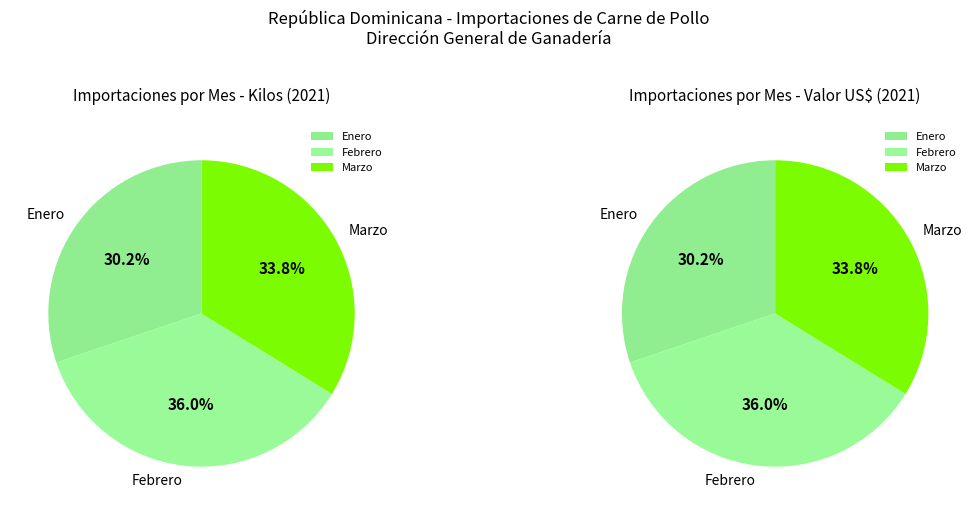

What is the ratio of the value at Enero to the value at Marzo?

0.9